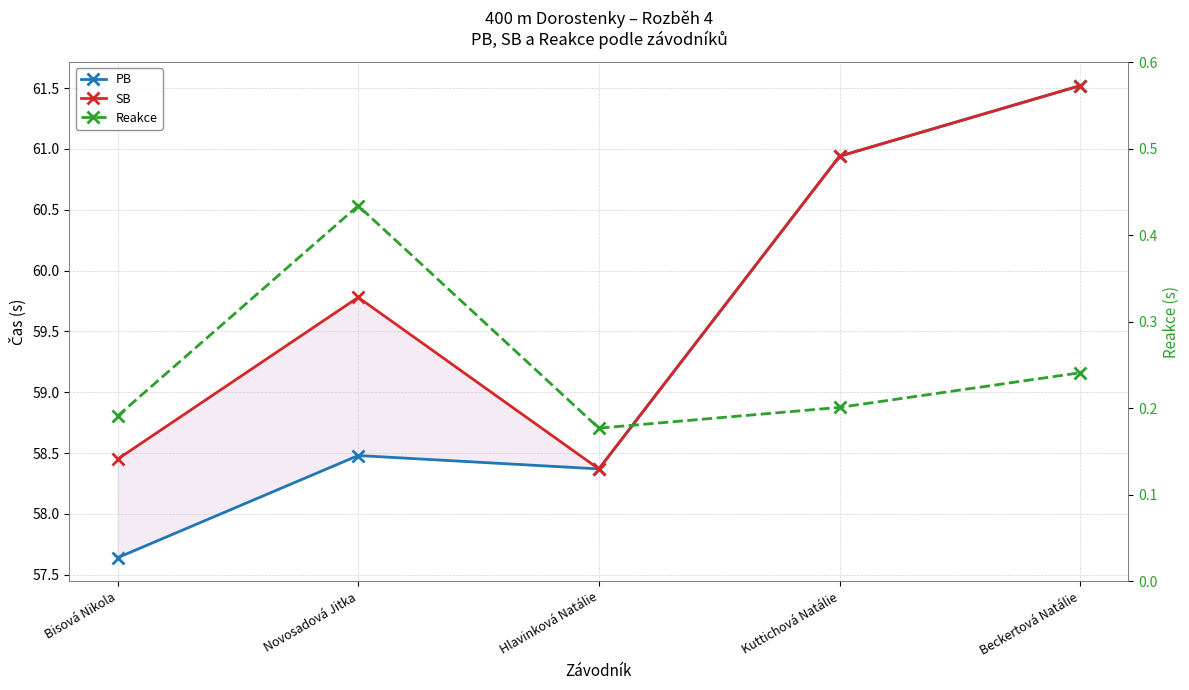

At which category is the sum across all series the highest?

Beckertová Natálie